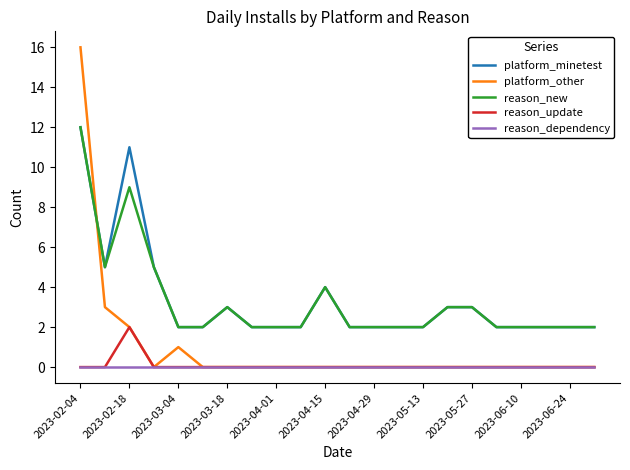

What is the difference between the maximum and minimum values in the reason_update series?

2